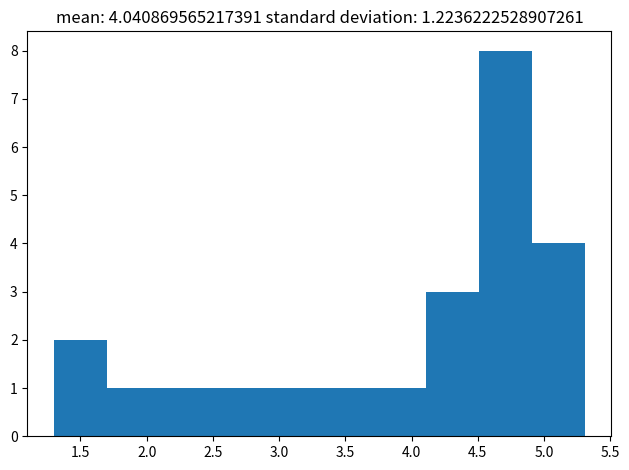

Which range on the x-axis has the tallest bar?

4.5 to 4.9